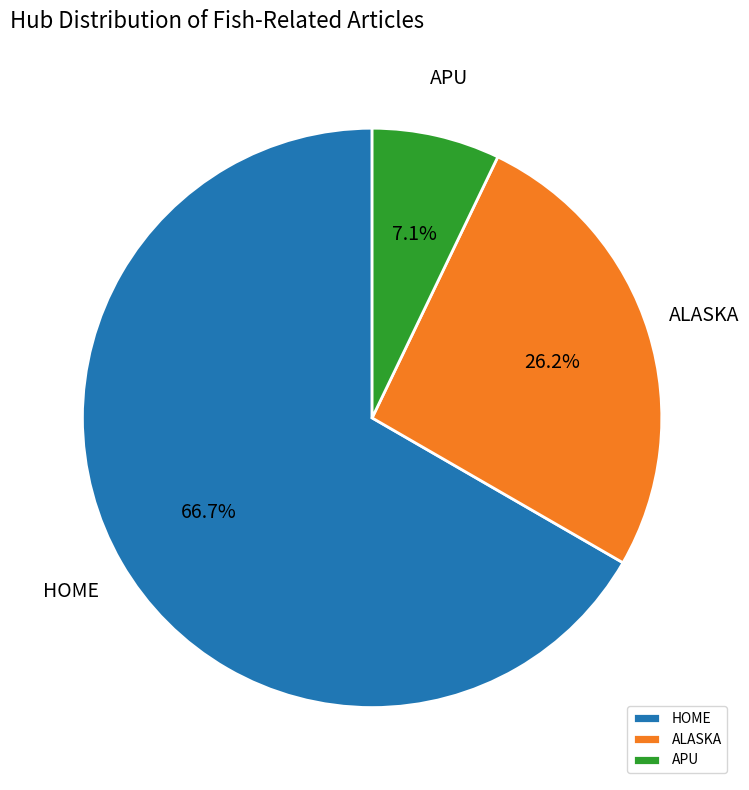

Which category has the biggest portion of the pie?

HOME